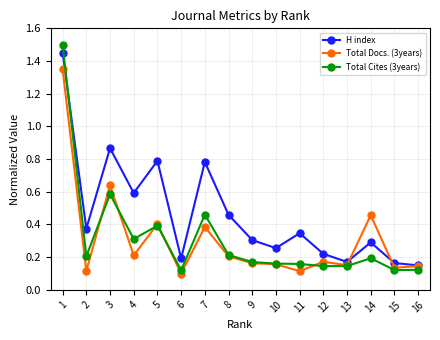

The value of Total Cites (3years) at 15 is 0.2. True or false?

False